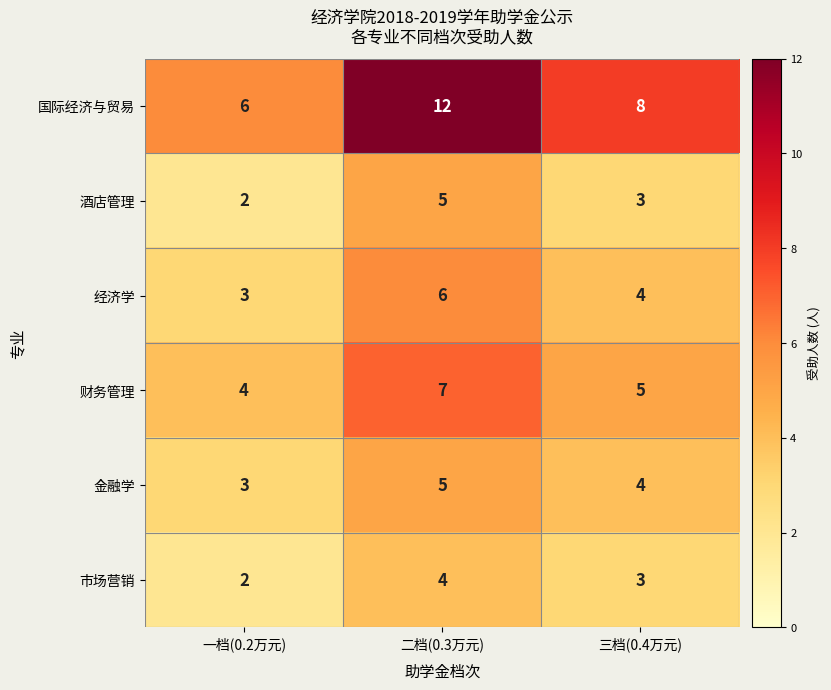

What is the sum of the 经济学 values at 二档(0.3万元) and 三档(0.4万元)?

10